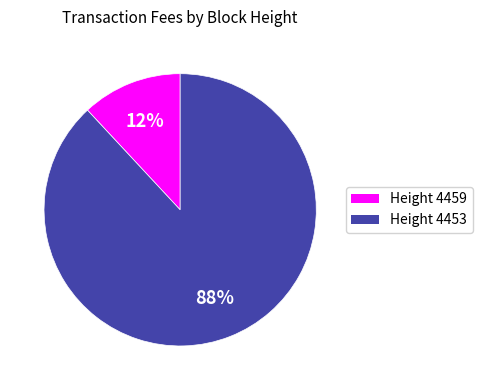

To the nearest percent, what percentage of the pie is Height 4459?

12%